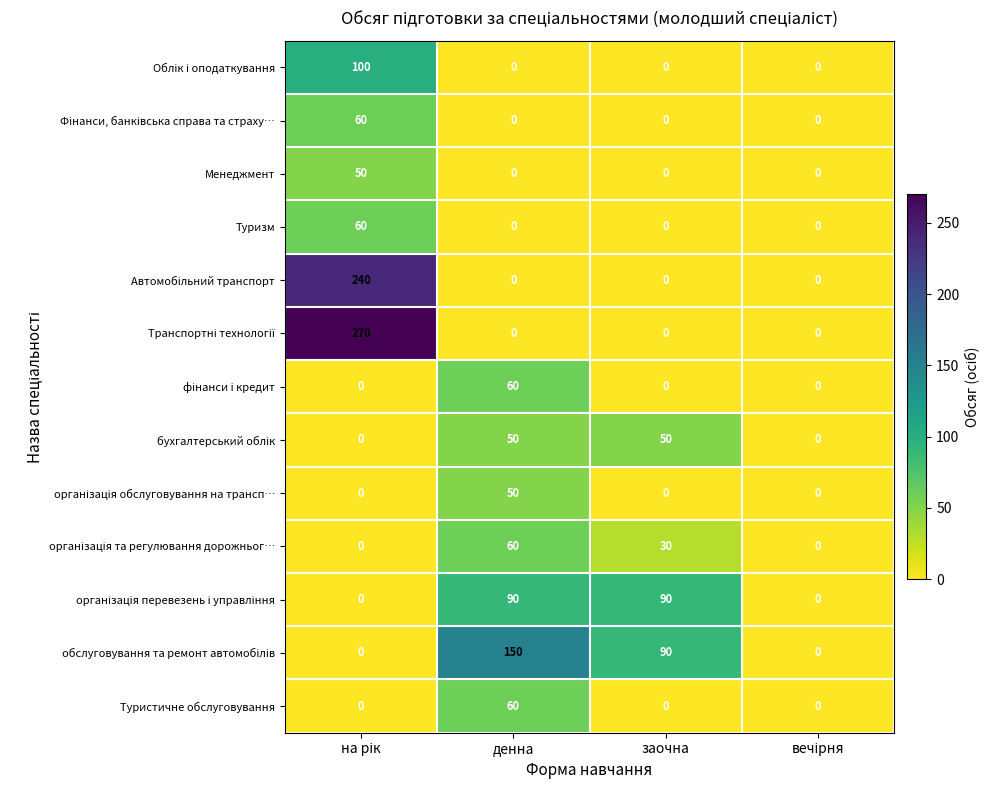

How many categories are shown in the chart?

4